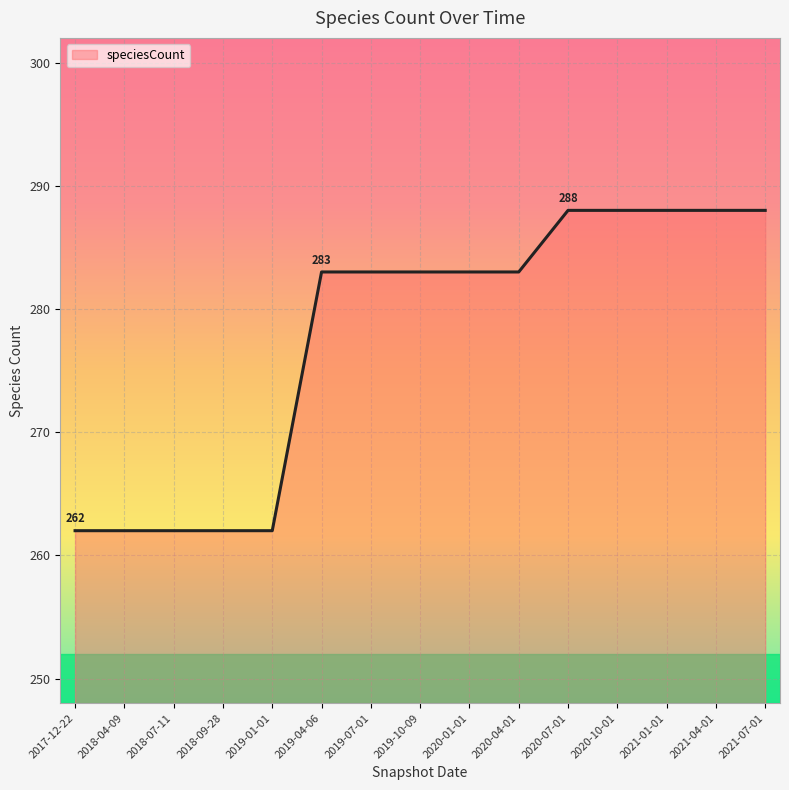

How many values are between 262 and 288?

15